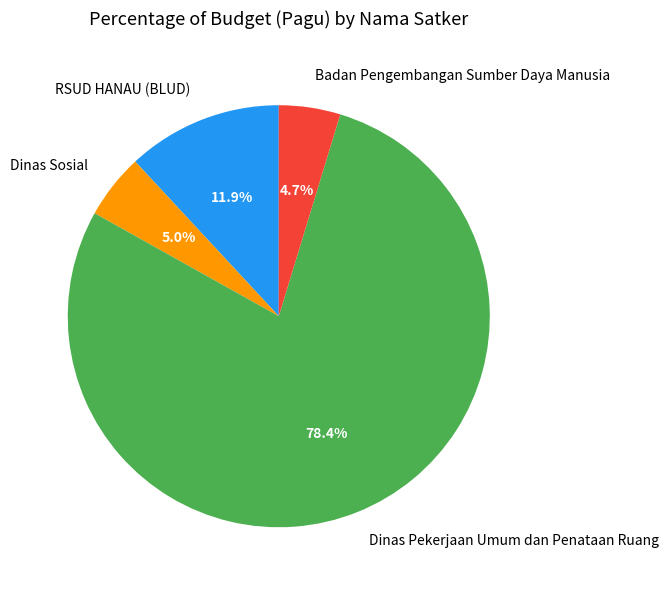

To the nearest percent, what is the difference between the largest and smallest slice percentages?

74%